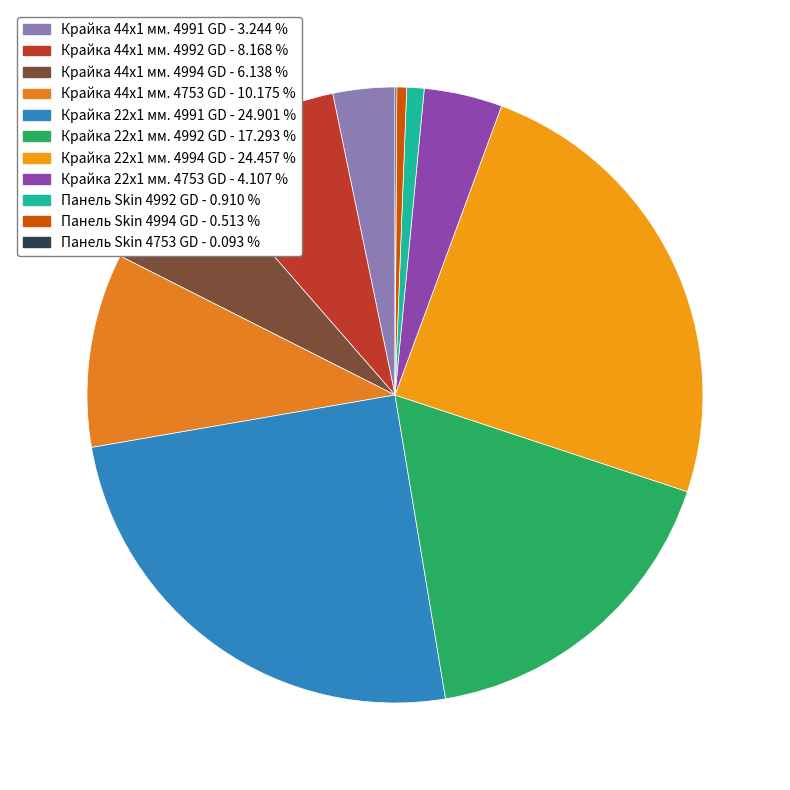

Combined, do Панель Skin 4994 GD and Крайка 44x1 мм. 4992 GD account for over 50%?

No